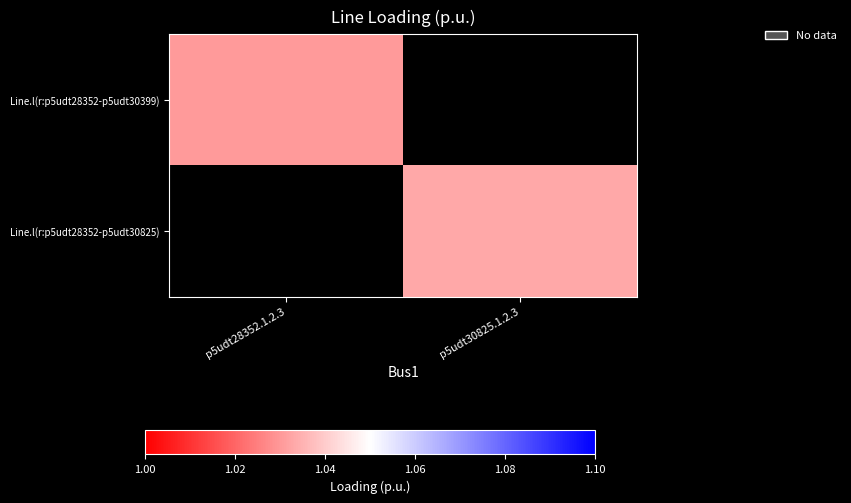

True or false: Line.l(r:p5udt28352-p5udt30399) has a value of 0.5 at p5udt28352.1.2.3.

False